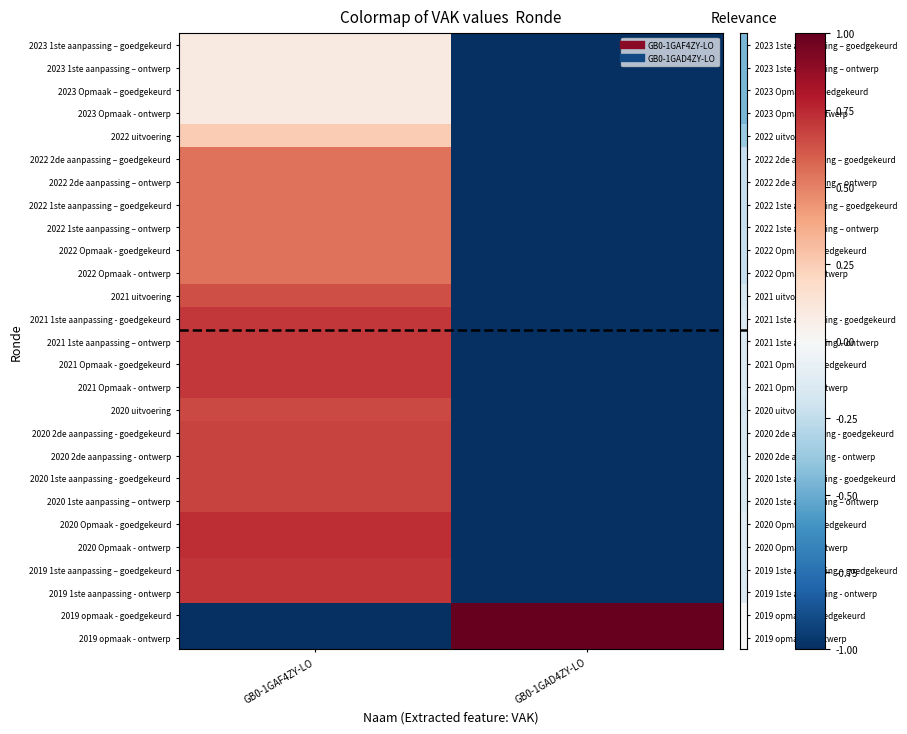

At which category is the sum across all series the highest?

GB0-1GAF4ZY-LO